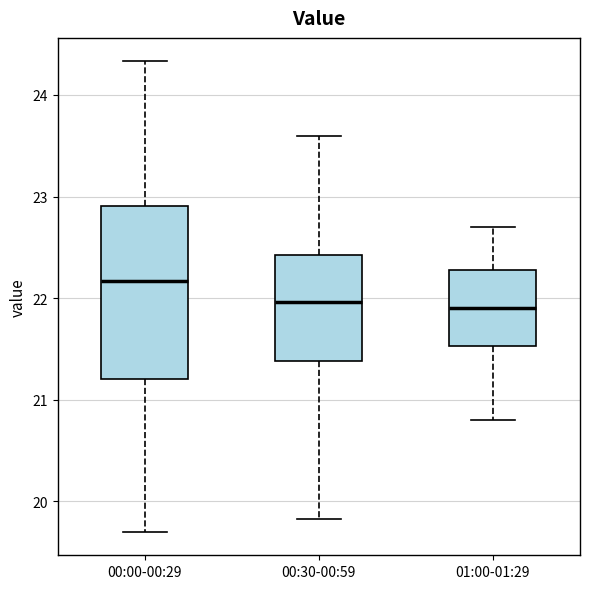

Where does the upper whisker of the box for 01:00-01:29 end on the y-axis? The values are not printed on the chart, so give them approximately, as read against the axis.

22.7